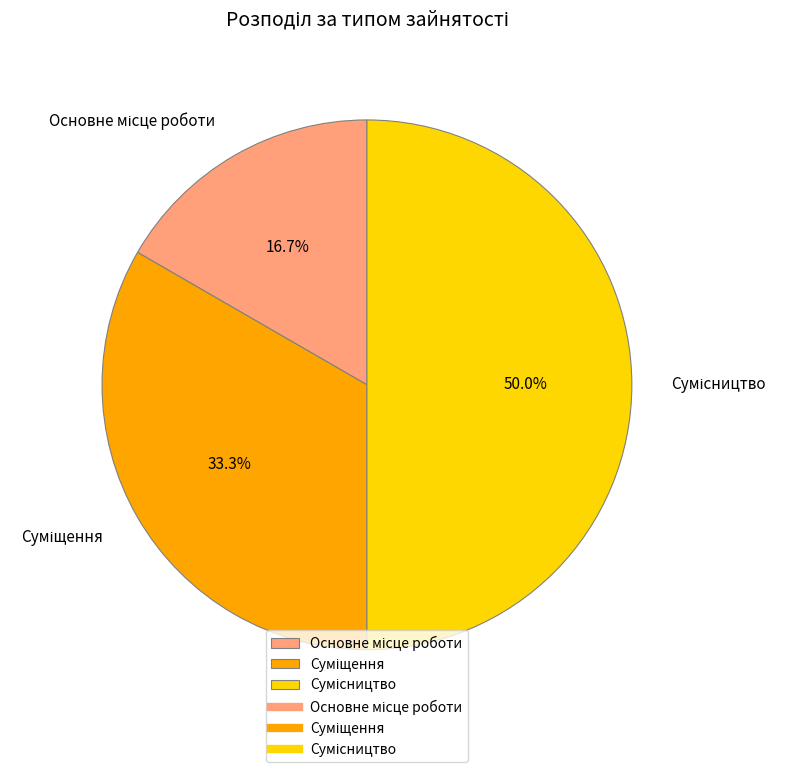

Count the number of slices in the pie.

3